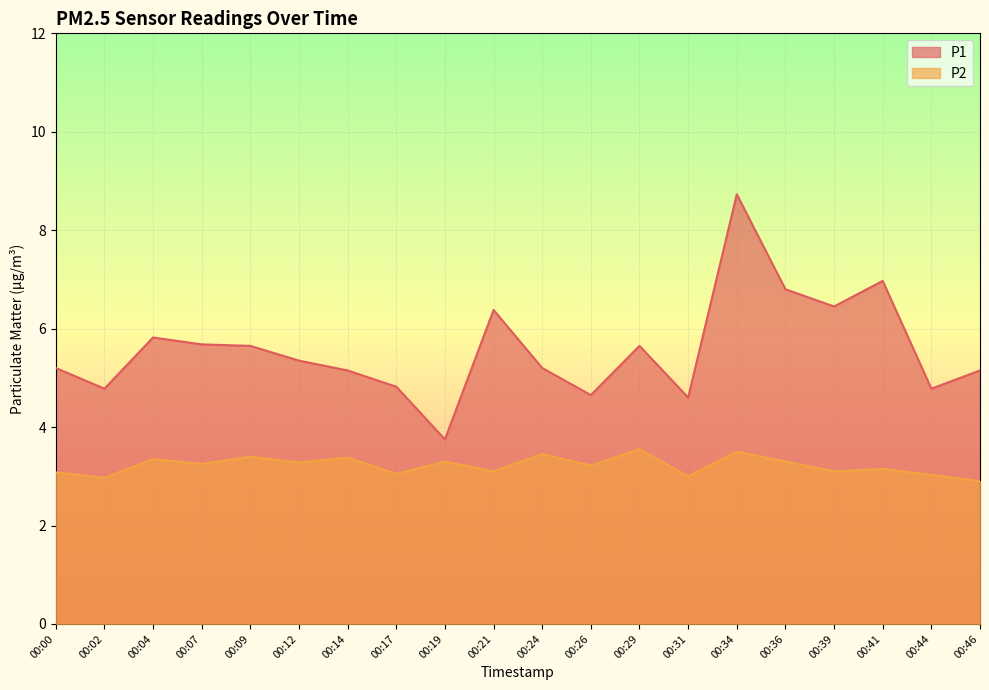

True or false: P1 and P2 cross at least once.

False